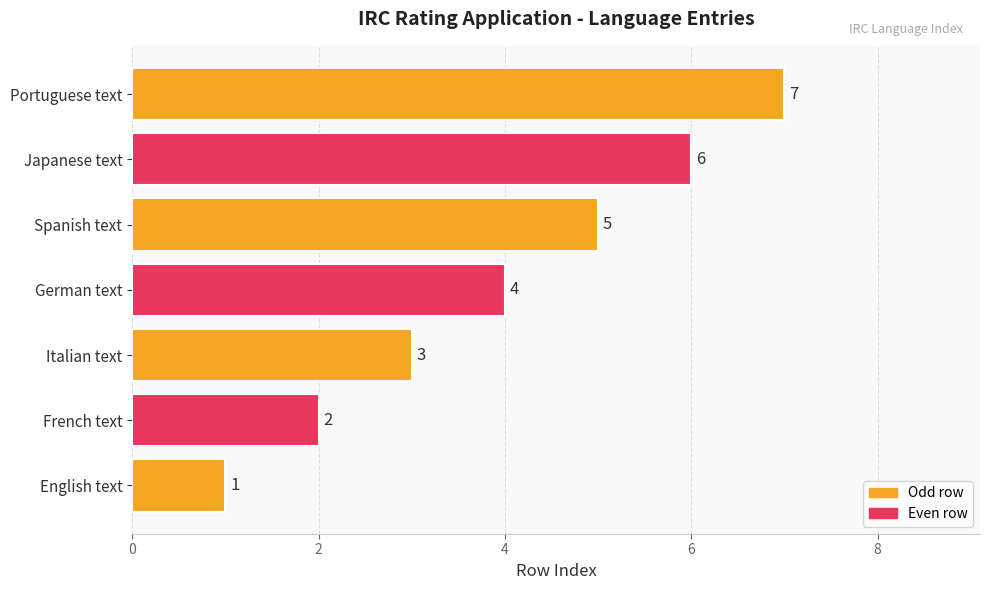

Rank the categories by value from highest to lowest.

Portuguese text, Japanese text, Spanish text, German text, Italian text, French text, English text